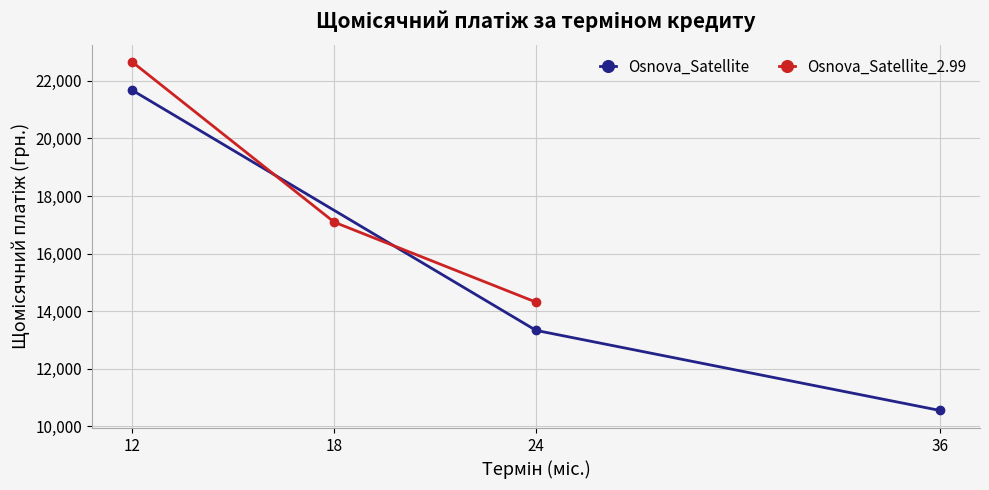

What is the difference between the maximum and minimum values in the Osnova_Satellite series?

11111.2